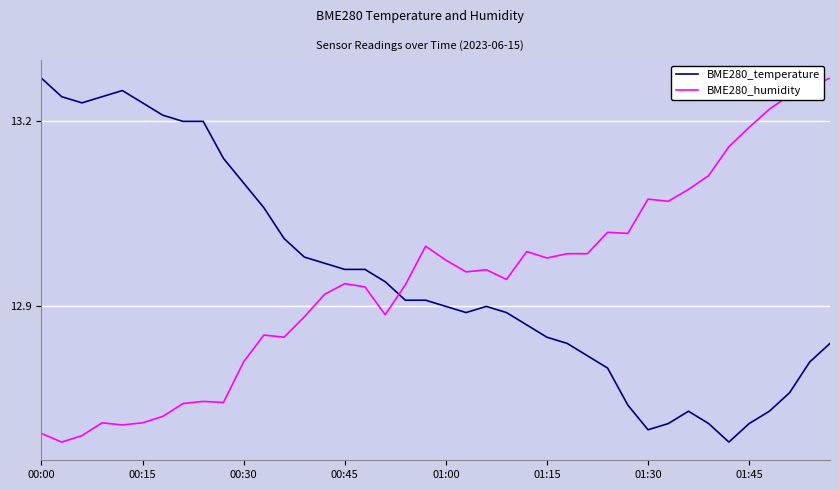

After their last crossing, which series has the higher values: BME280_temperature or BME280_humidity?

BME280_humidity